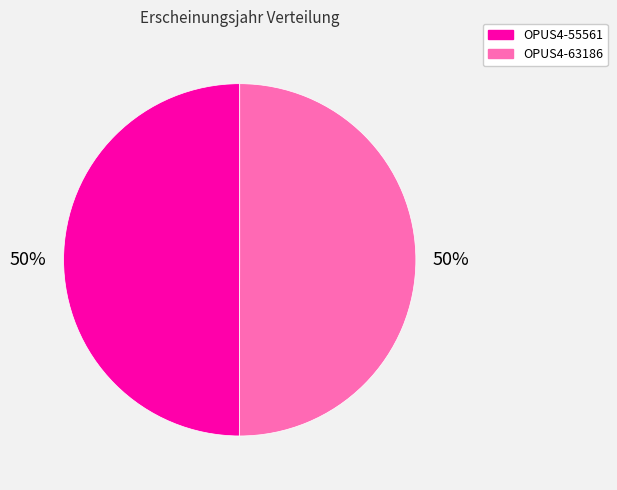

True or false: OPUS4-55561 accounts for 50% of the total.

True